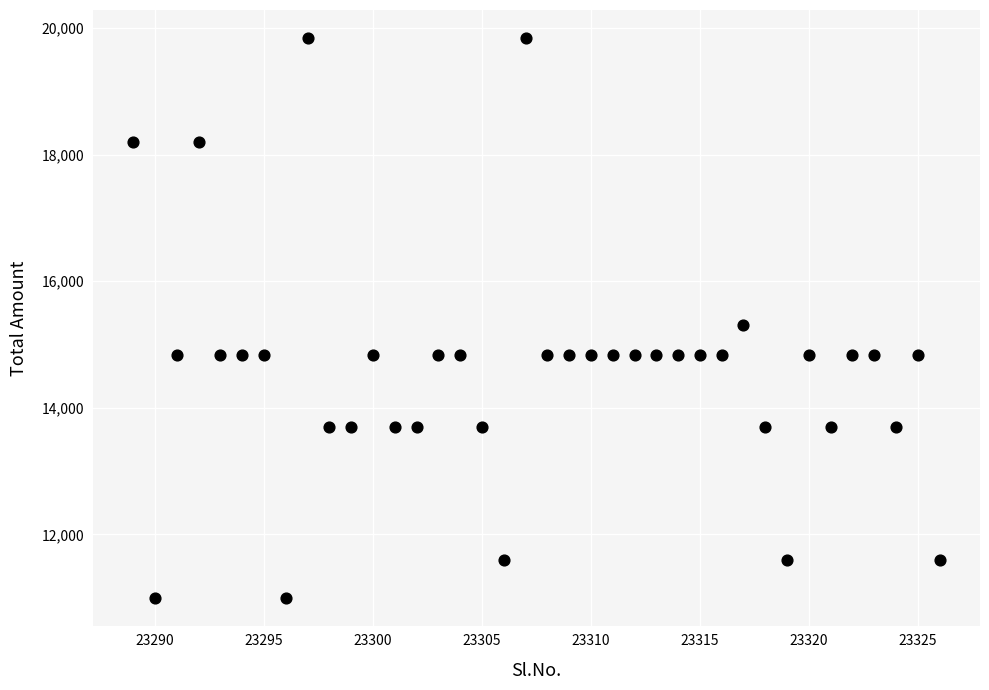

What Y value in the scatter plot is closest to 15420?

15300